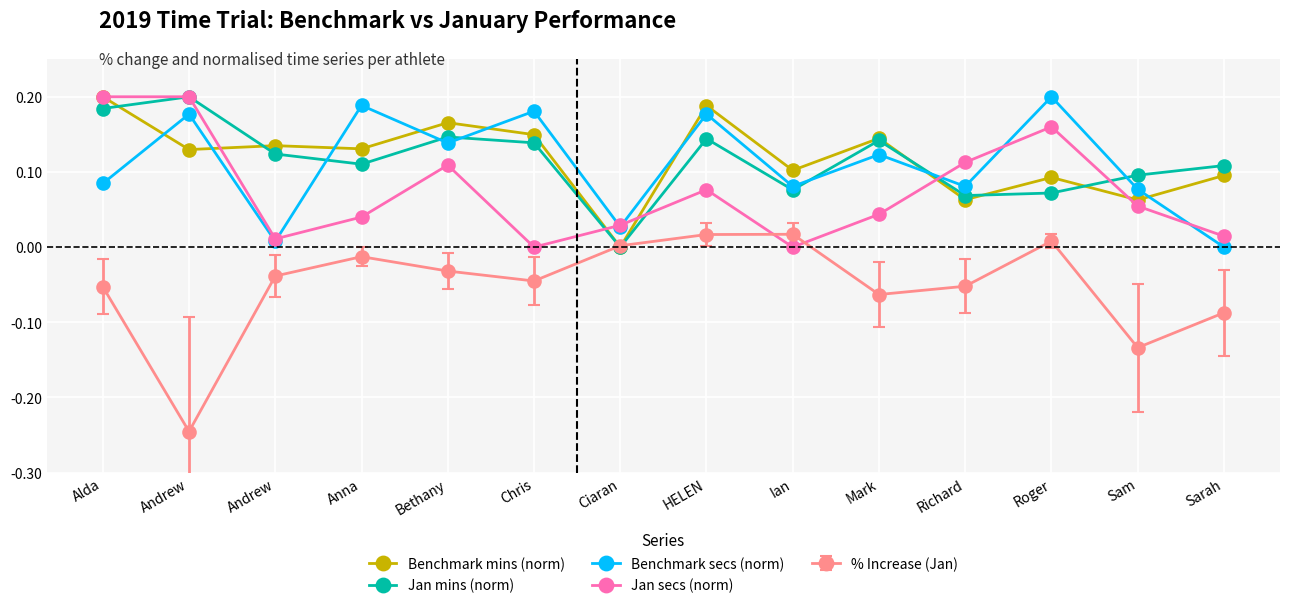

How many lines are shown in the chart?

5